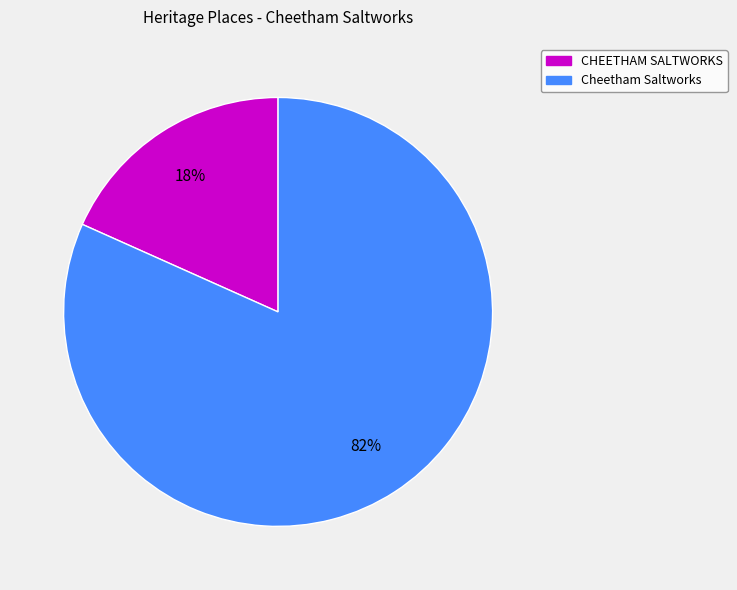

To the nearest percent, what percentage of the pie is CHEETHAM SALTWORKS?

18%